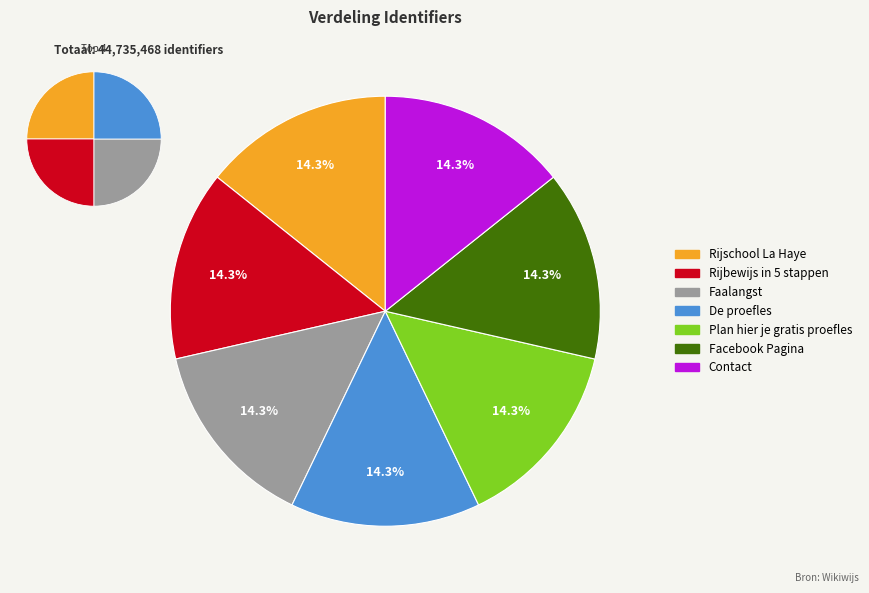

To the nearest percent, what portion does Faalangst represent?

14%